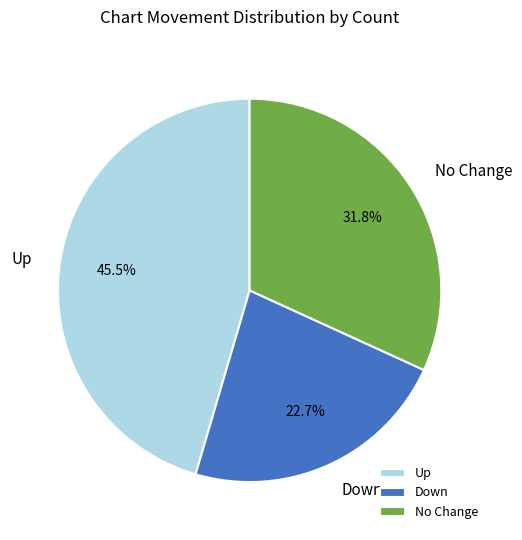

Between Down and Up, which is larger?

Up